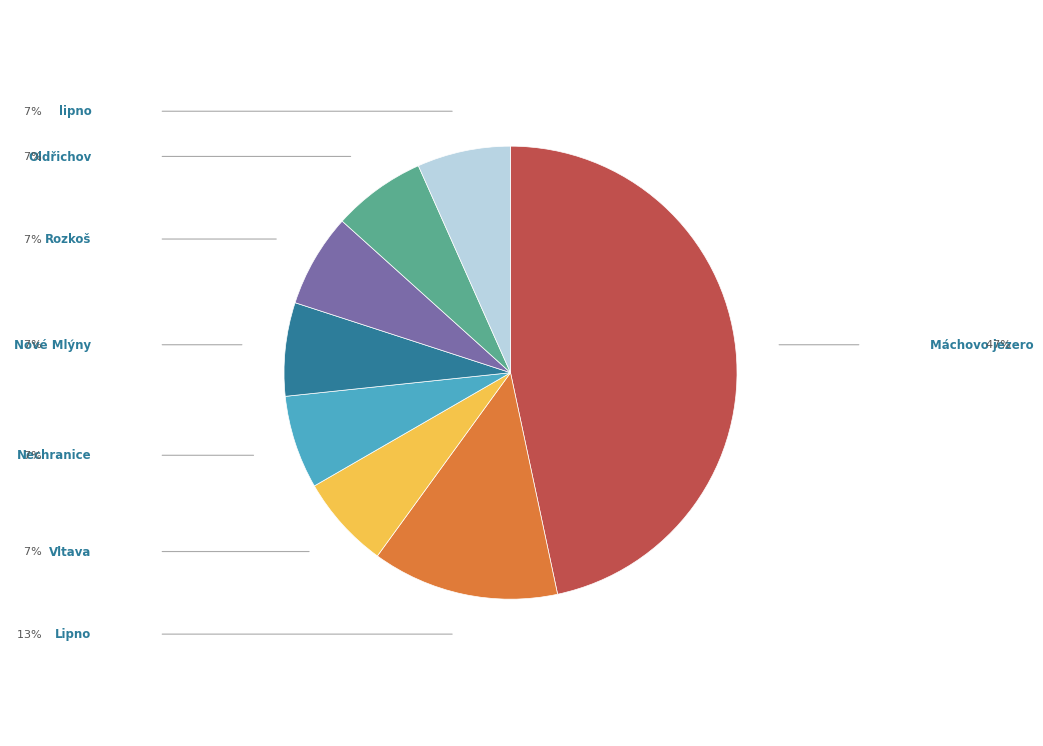

Does any single category account for the majority?

No